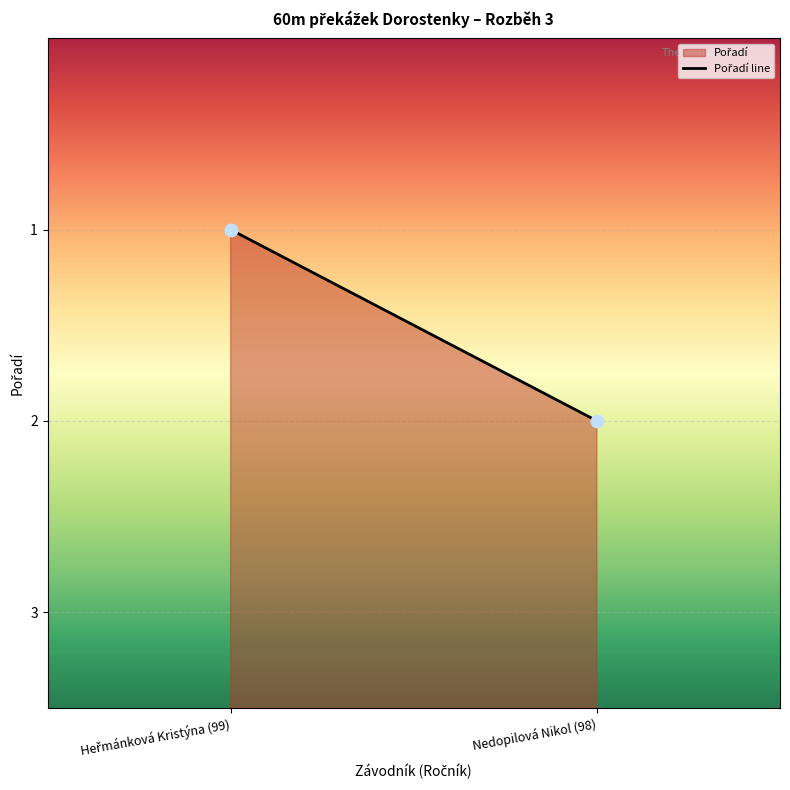

List the coordinates of all points as (X, Y) pairs, reading left to right.

(1, 1)  (2, 2)